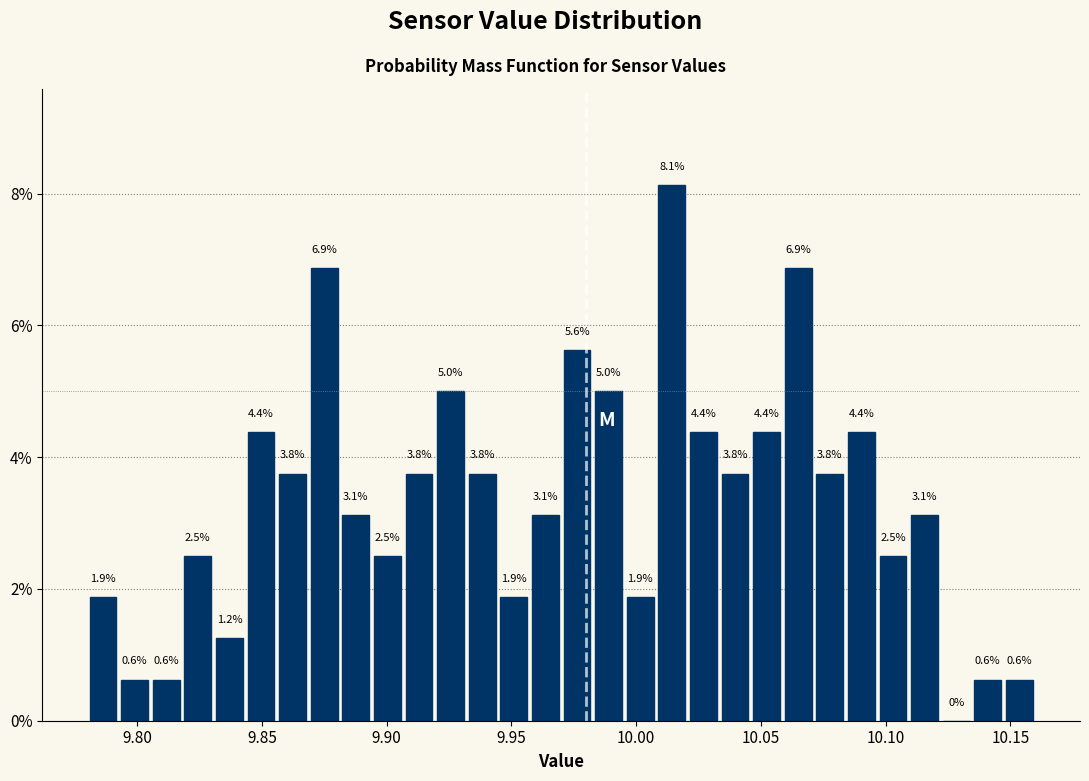

Around what value on the x-axis is the tallest bar? Give the approximate position of its centre, as read against the axis.

10.015